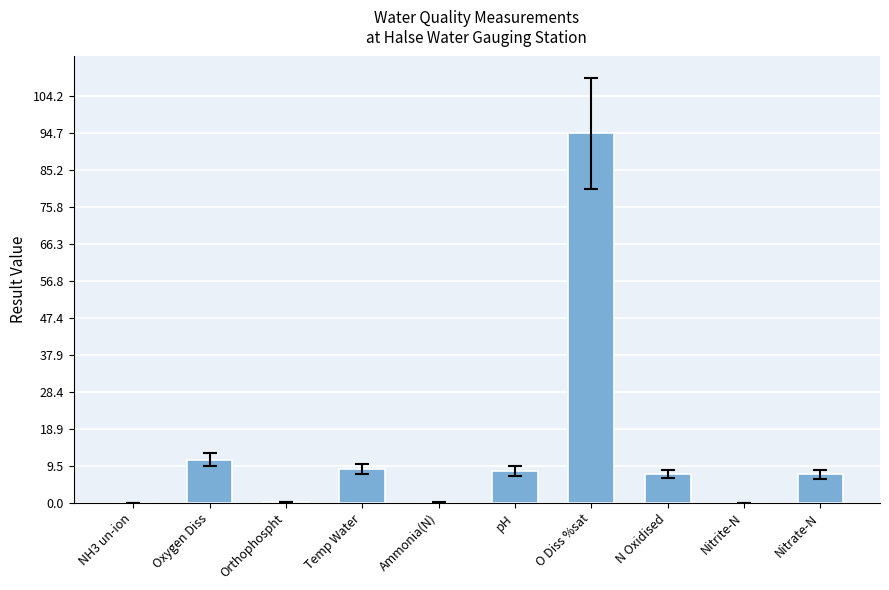

How many distinct data groups are displayed?

1